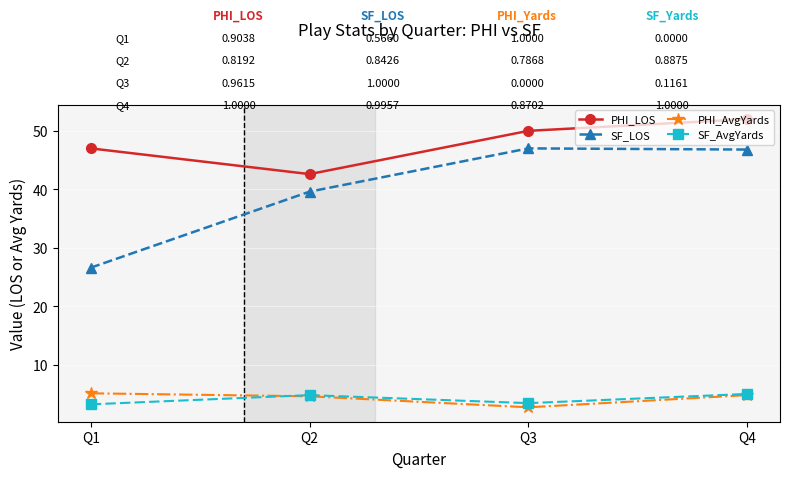

At how many categories does at least one series exceed 33?

4